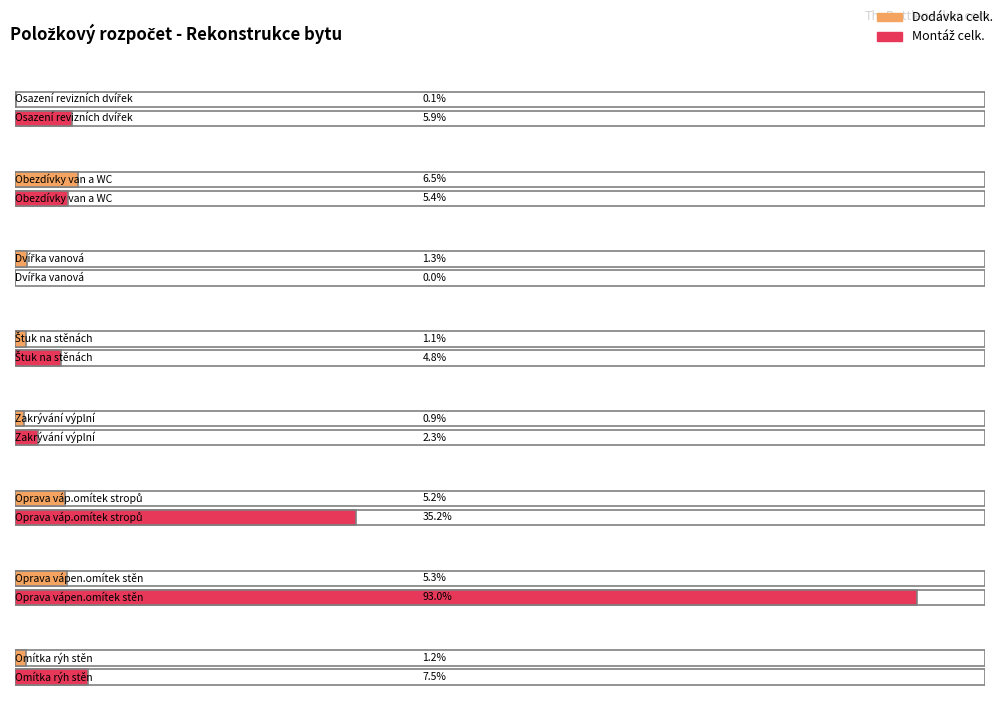

At Štuk na stěnách, list the series in order from largest to smallest.

Montáž celk., Dodávka celk.